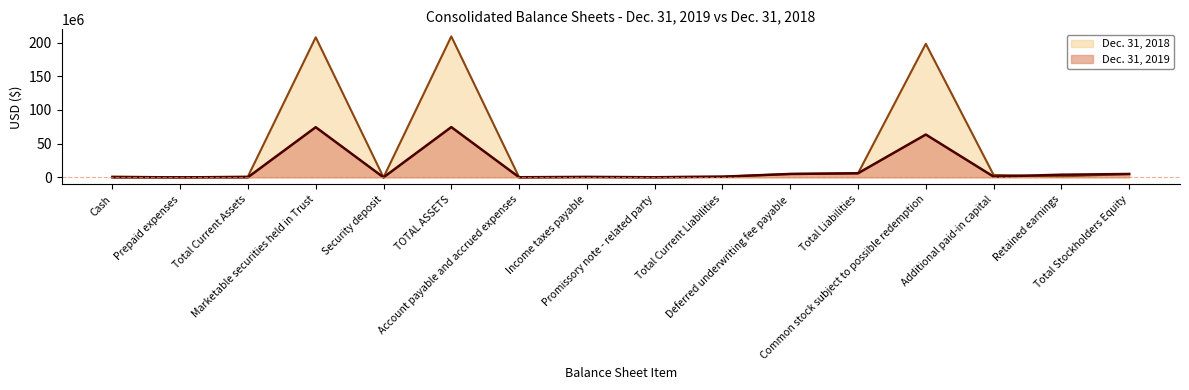

Where is the first local minimum for Dec. 31, 2019?

Security deposit